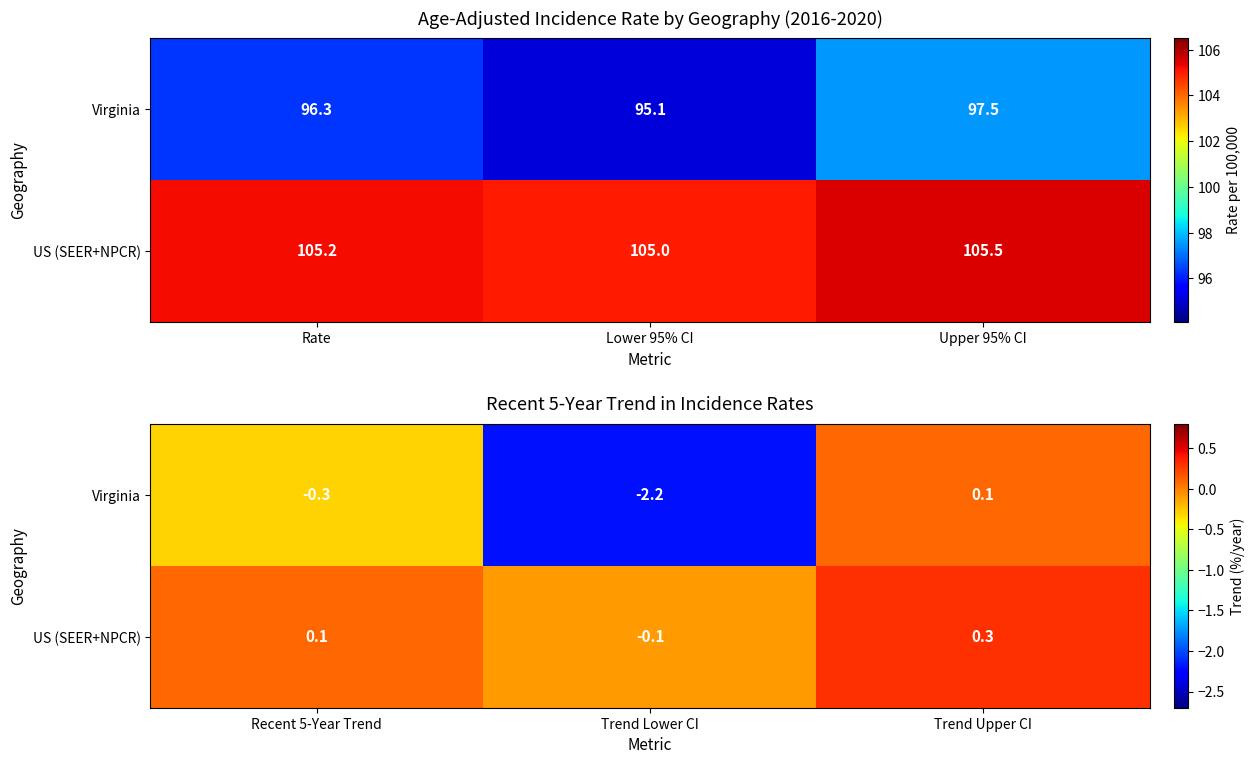

What is the average value of the Virginia series?

-0.8